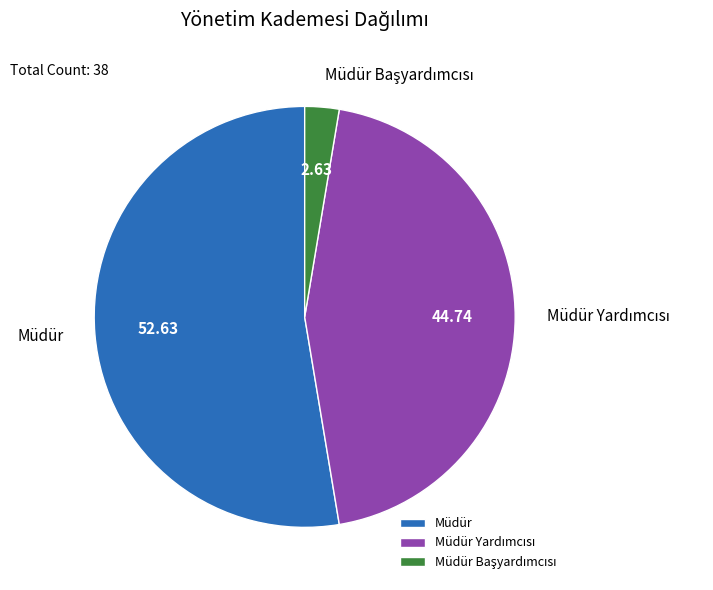

Is there any slice that represents more than half of the pie?

Yes